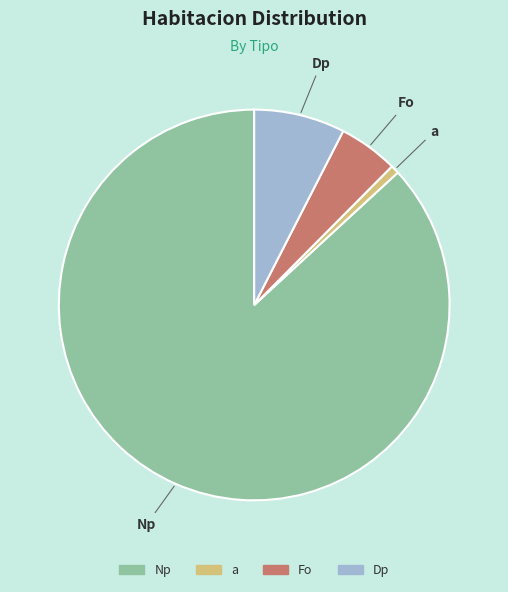

Do Np and Fo together represent more than half of the pie?

Yes